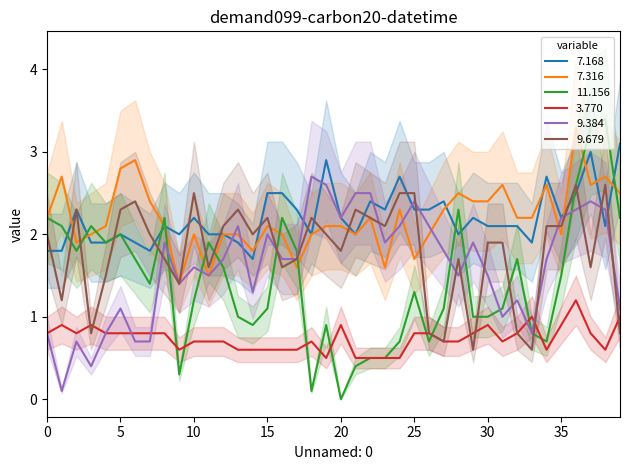

The 9.679 series shows 1.3 at 2003/10/15 02:05. True or false?

False